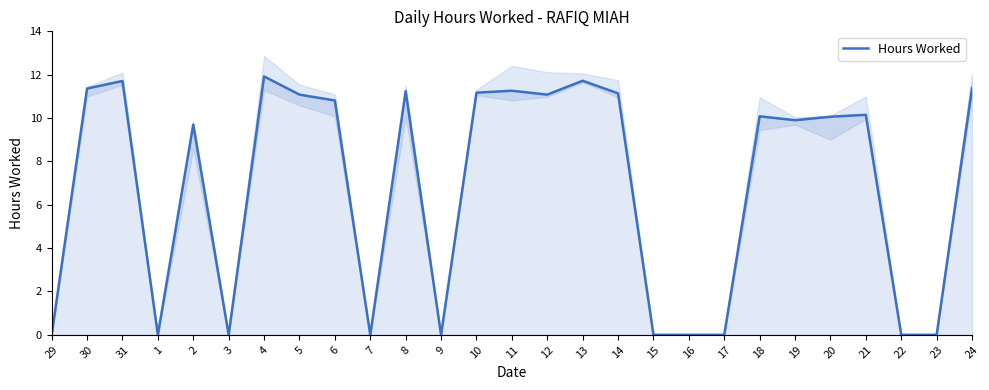

Where is the data nearest to the value 5?

2